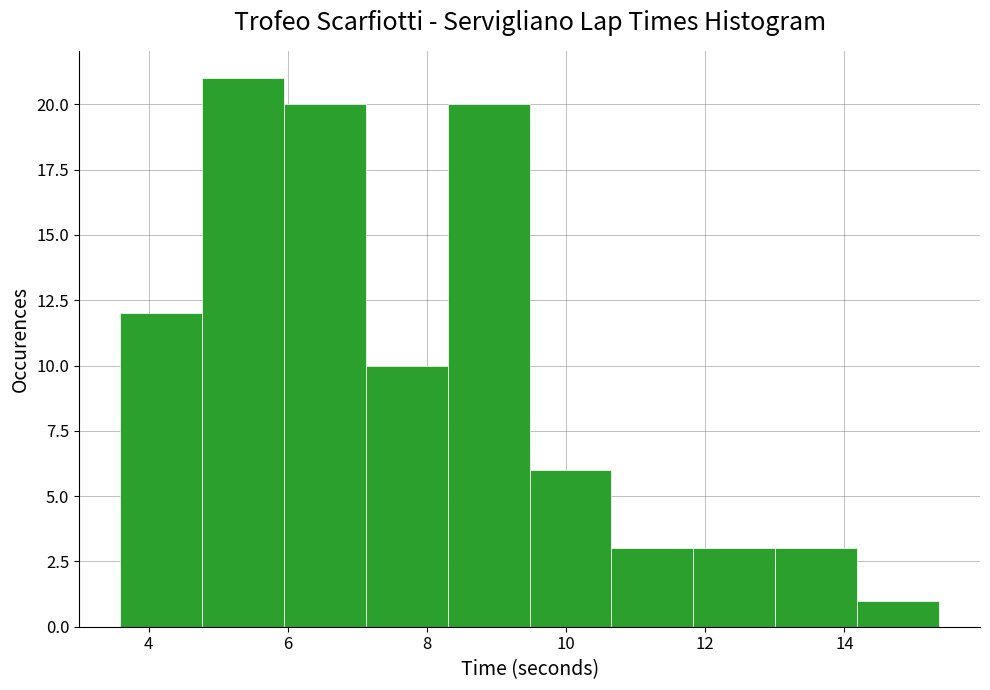

Reading left to right, list every bar in this chart as the range it spans on the x-axis followed by its height. Neither the bar edges nor the heights are printed on the chart, so give them approximately, as read against the axes.

3.6 to 4.8: 12
4.8 to 6.0: 21
6.0 to 7.2: 20
7.2 to 8.2: 10
8.2 to 9.4: 20
9.4 to 10.6: 6
10.6 to 11.8: 3
11.8 to 13.0: 3
13.0 to 14.2: 3
14.2 to 15.4: 1